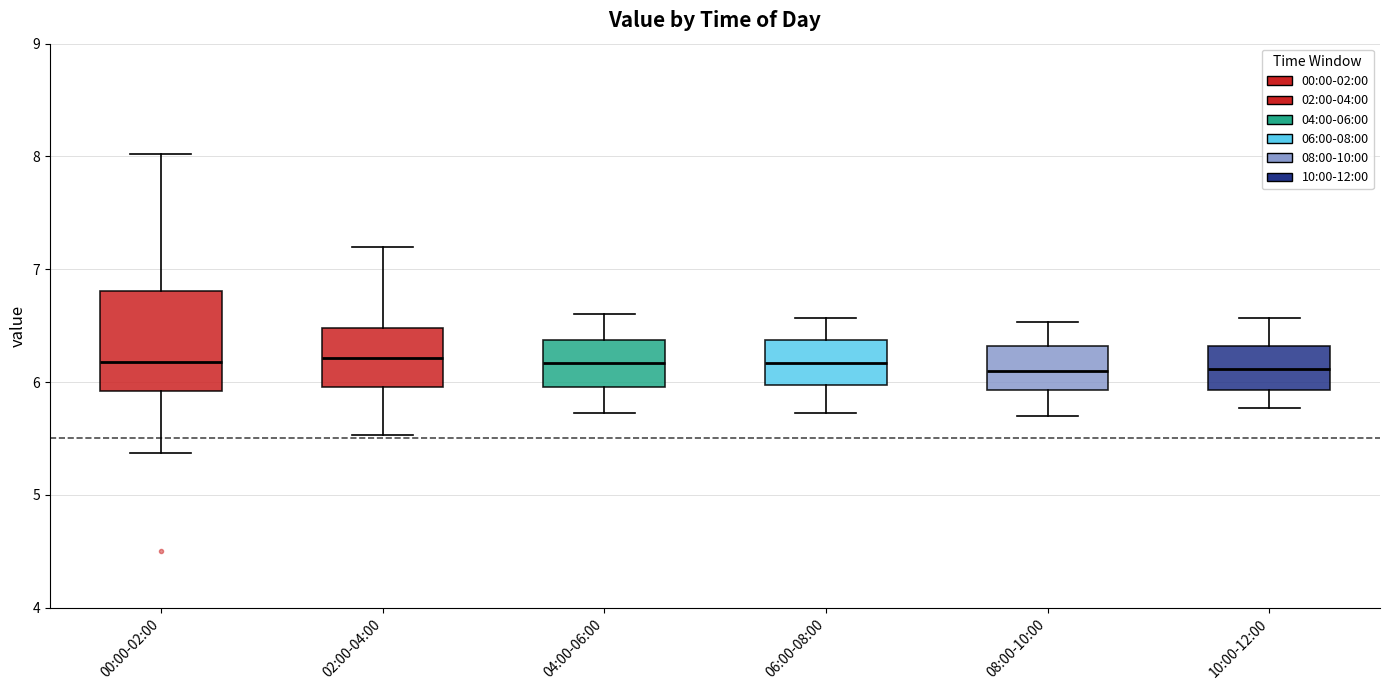

Reading left to right, transcribe this box plot: for each box, give where its median line is, the range the box spans, and where its two whiskers end, as read against the y-axis. The values are not printed on the chart, so give them approximately, as read against the axis.

00:00-02:00: median 6.2, box 5.9 to 6.8, whiskers 5.4 to 8.0
02:00-04:00: median 6.2, box 6.0 to 6.5, whiskers 5.5 to 7.2
04:00-06:00: median 6.2, box 6.0 to 6.4, whiskers 5.7 to 6.6
06:00-08:00: median 6.2, box 6.0 to 6.4, whiskers 5.7 to 6.6
08:00-10:00: median 6.1, box 5.9 to 6.3, whiskers 5.7 to 6.5
10:00-12:00: median 6.1, box 5.9 to 6.3, whiskers 5.8 to 6.6